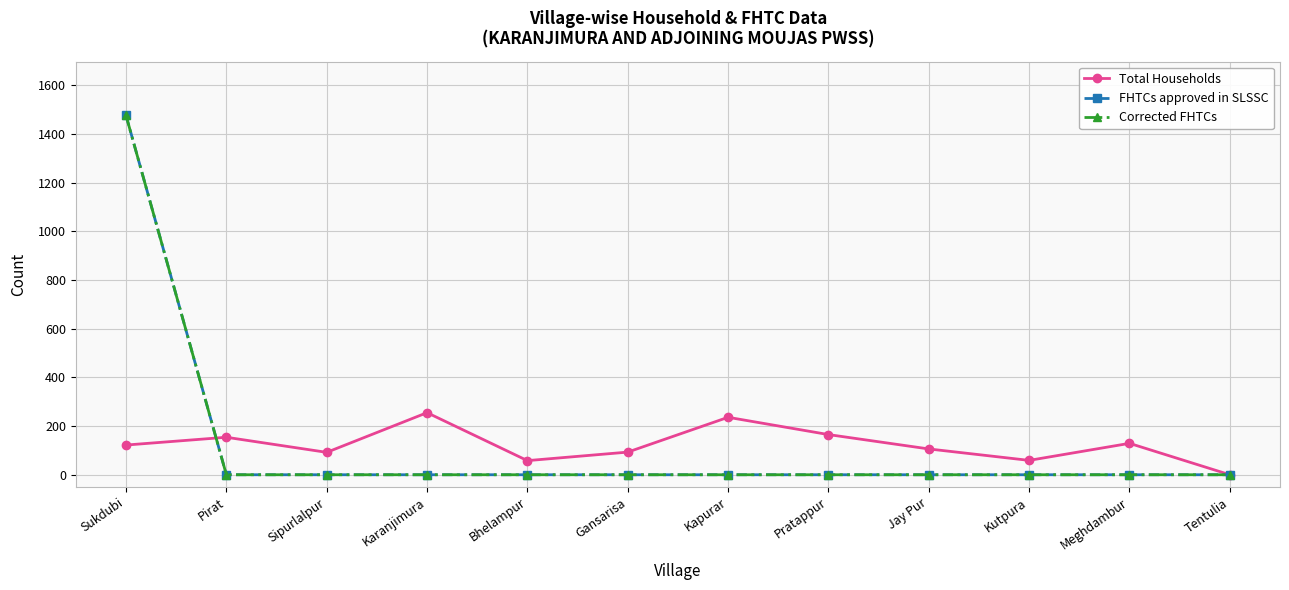

At which label does Corrected FHTCs reach its peak?

Sukdubi